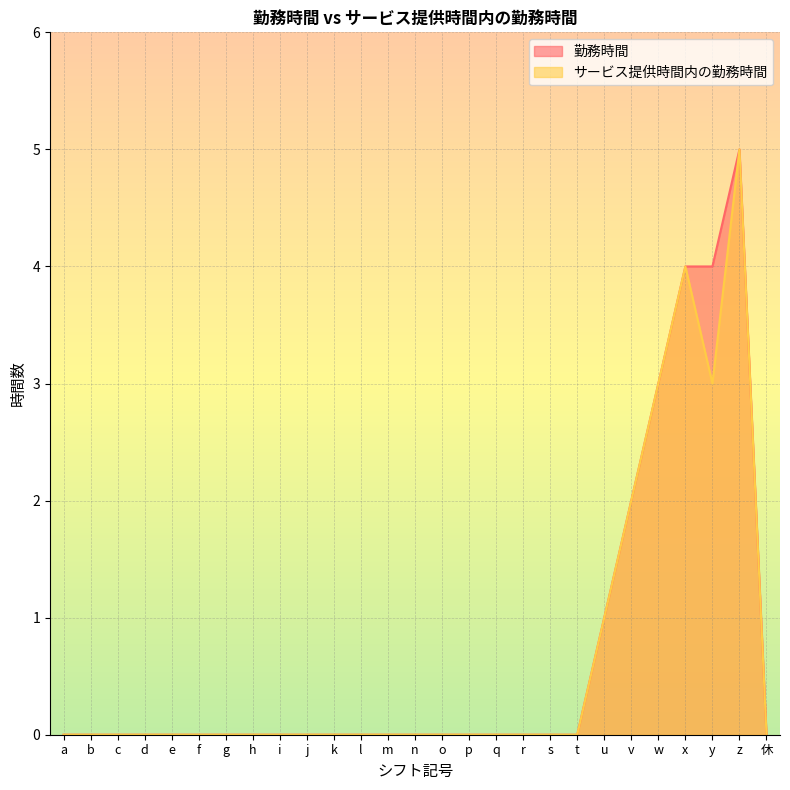

What is the difference between the maximum and minimum values in the 勤務時間 series?

5